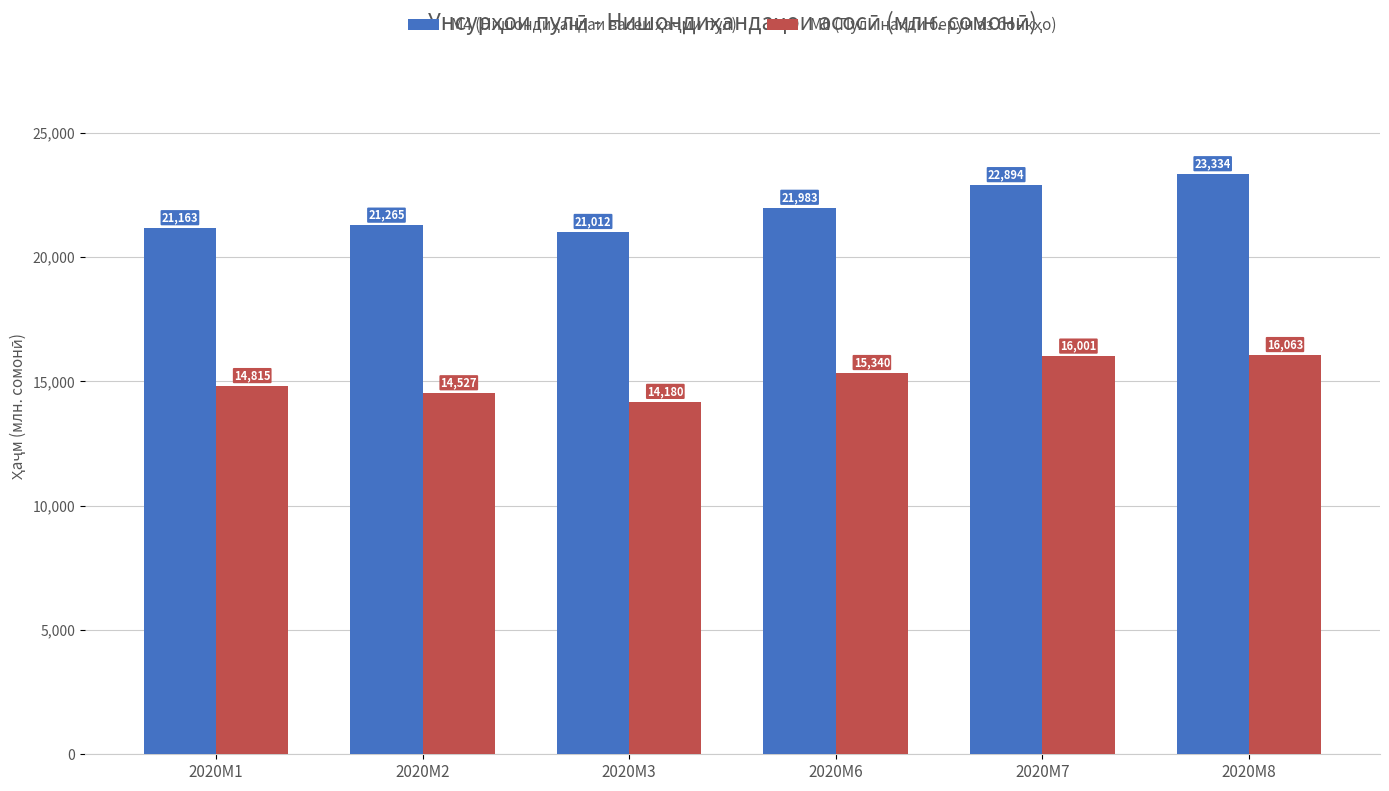

At which category is the sum across all series the highest?

2020M8